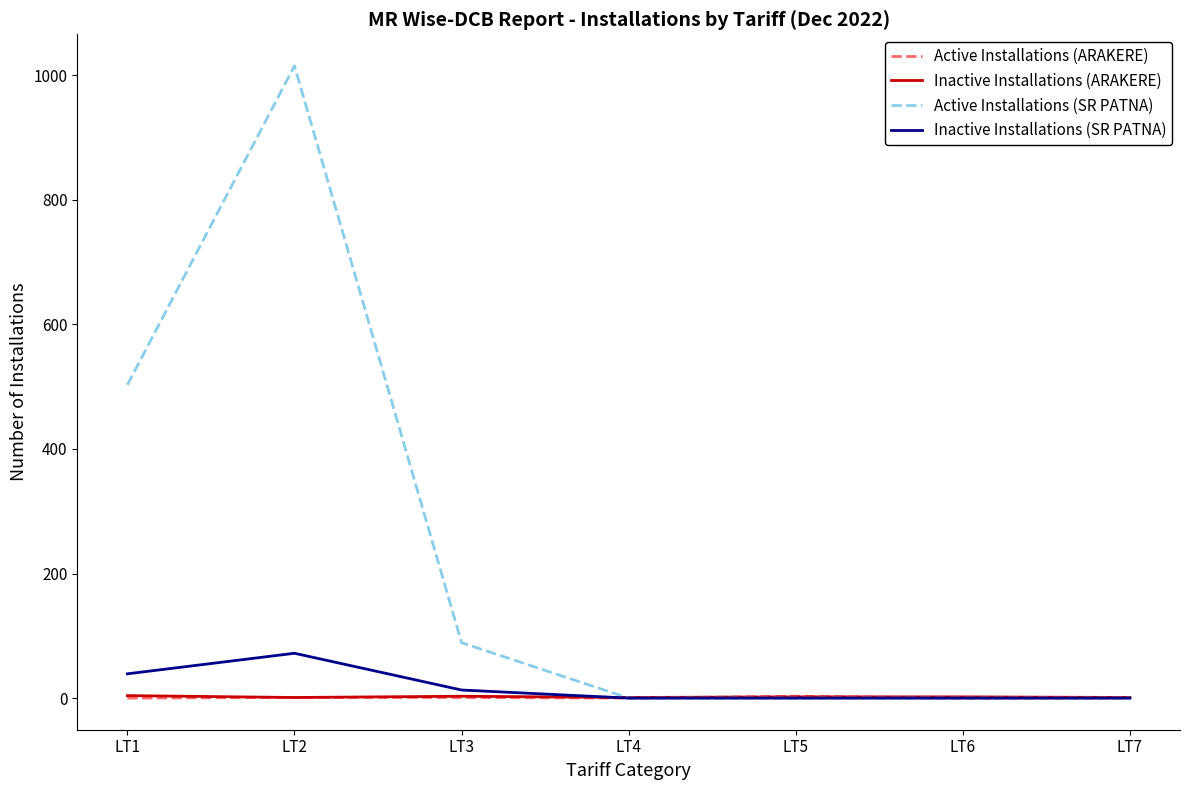

How many lines are shown in the chart?

4